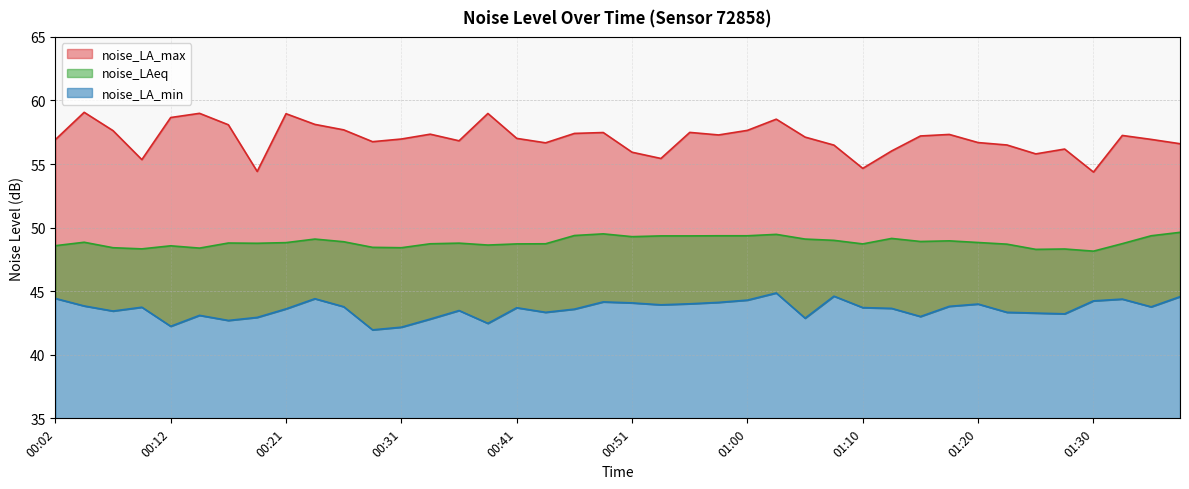

At which category is the sum across all series the highest?

01:03